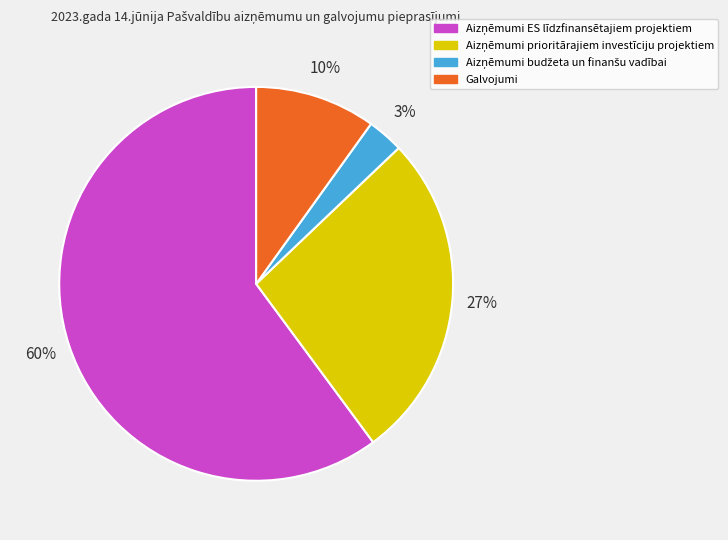

Is there a majority slice in this chart?

Yes